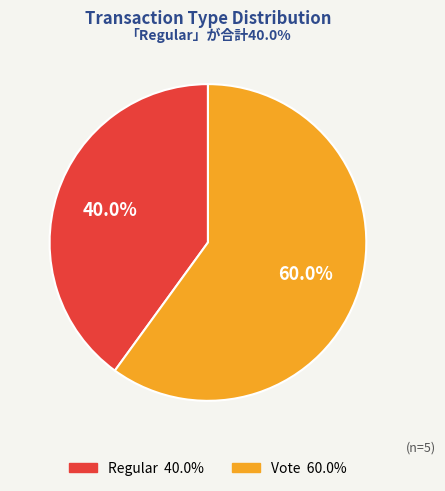

How many segments does this pie chart have?

2